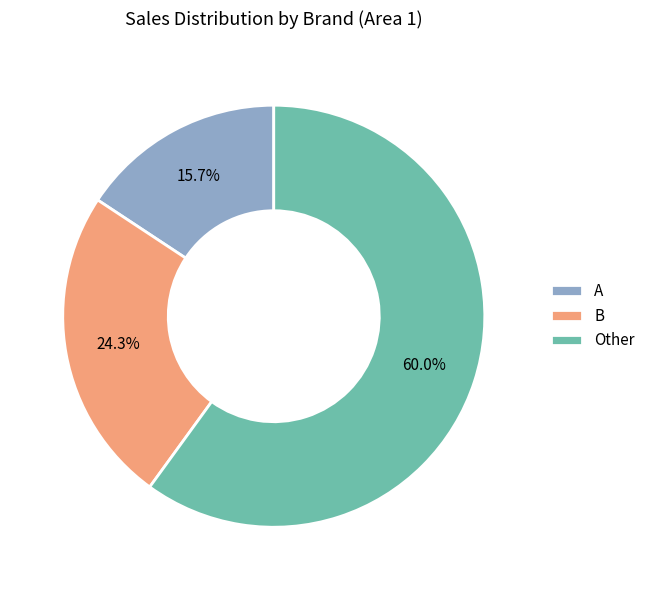

To the nearest percent, what is the difference between the largest and smallest slice percentages?

44%